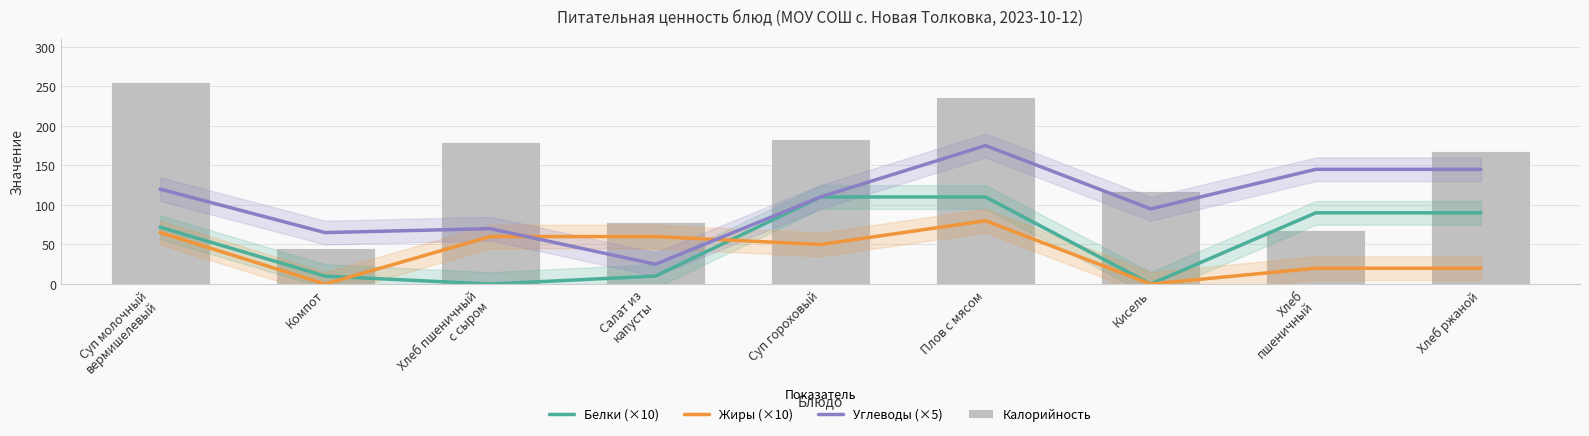

Does the chart contain stacked bars?

No